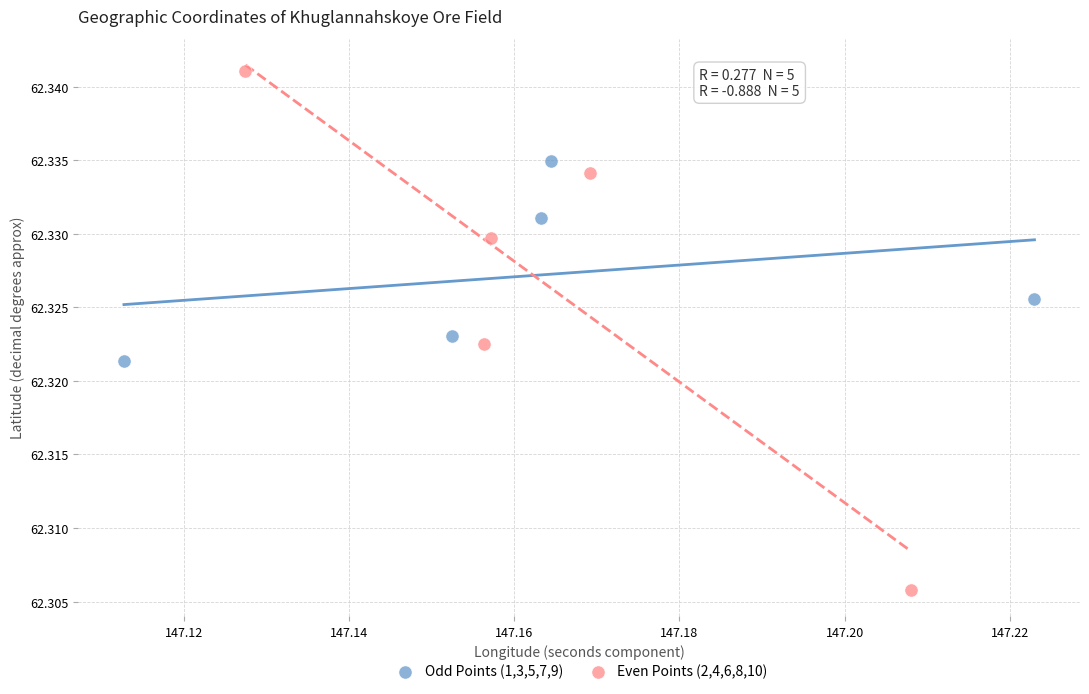

Which series reaches the maximum Y coordinate?

Even Points (2,4,6,8,10)